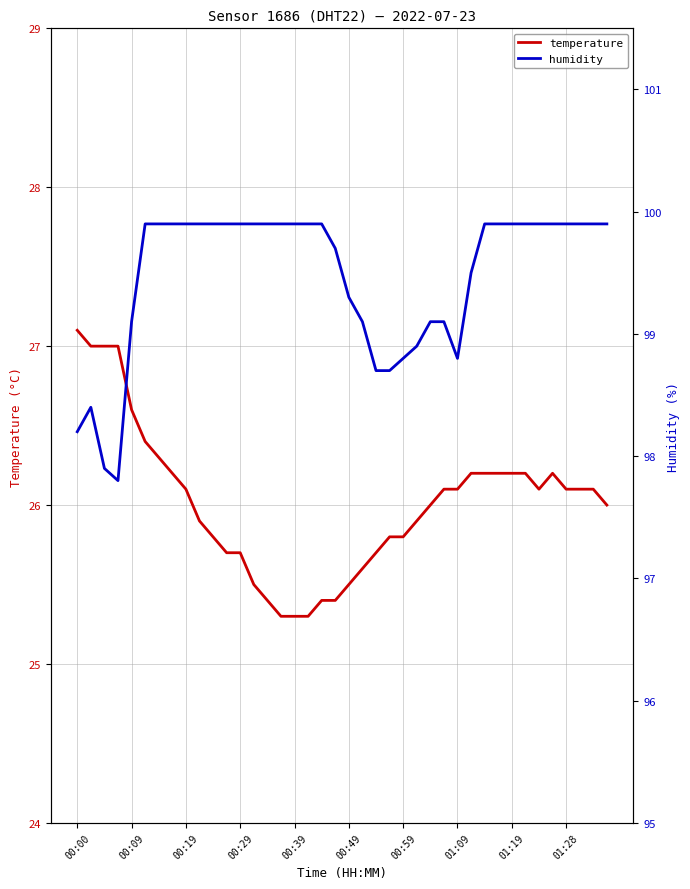

At which label does temperature reach its peak?

00:00